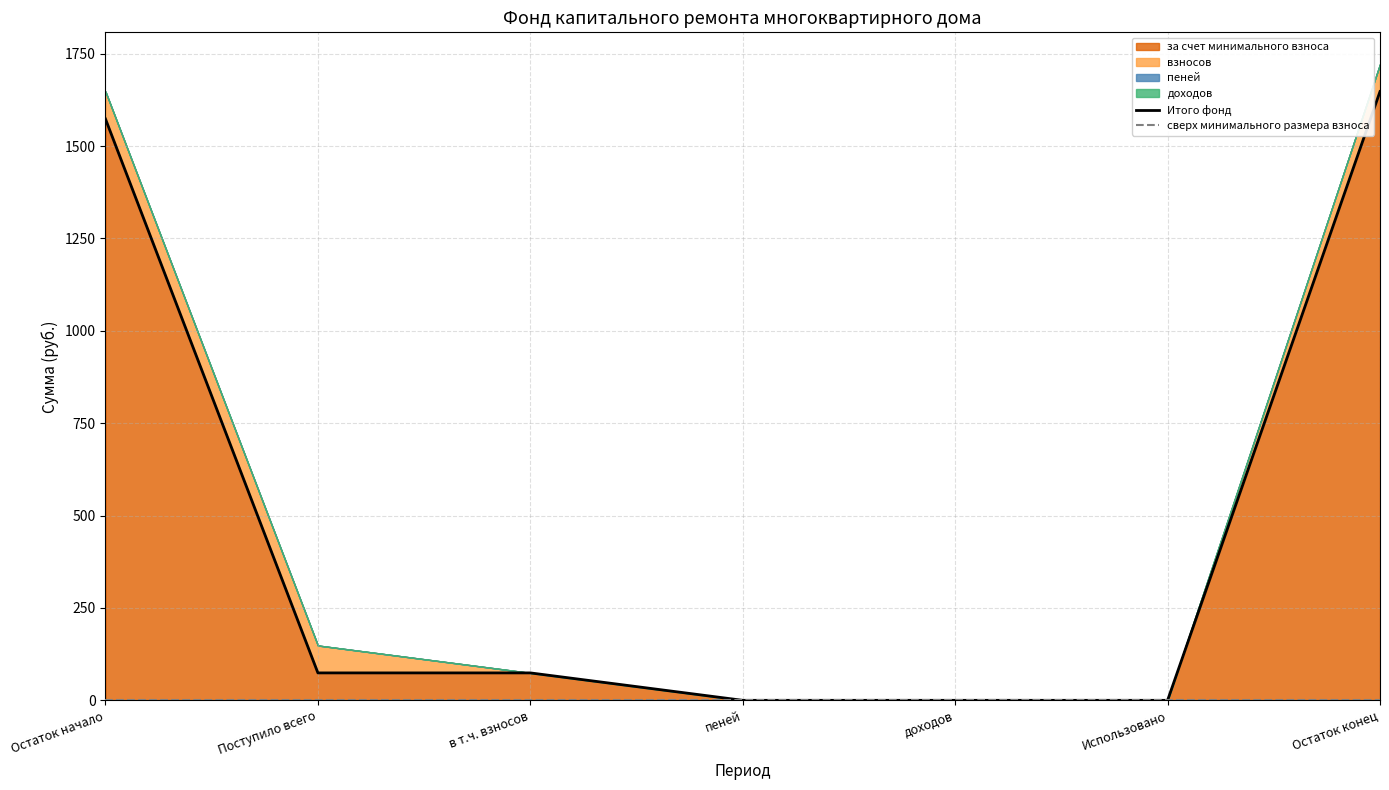

At пеней, list the series in order from smallest to largest.

Итого фонд, сверх минимального размера взноса